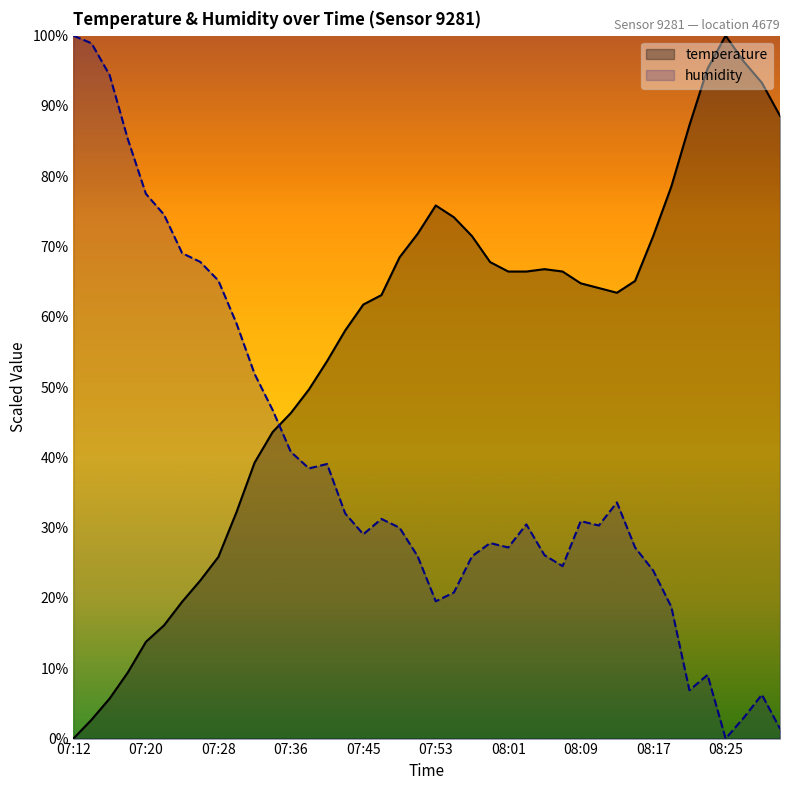

Which series ends up on top after the final intersection of temperature and humidity?

temperature